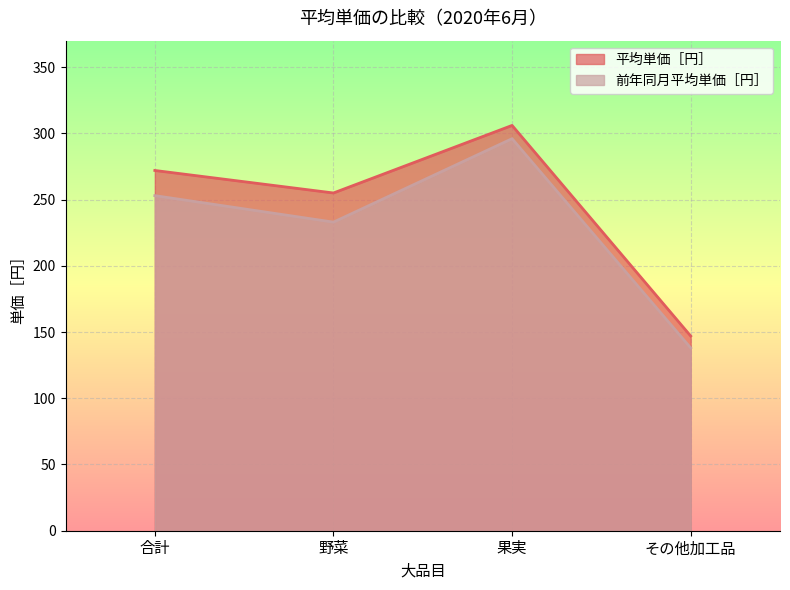

True or false: 前年同月平均単価［円］ and 平均単価［円］ cross at least once.

False